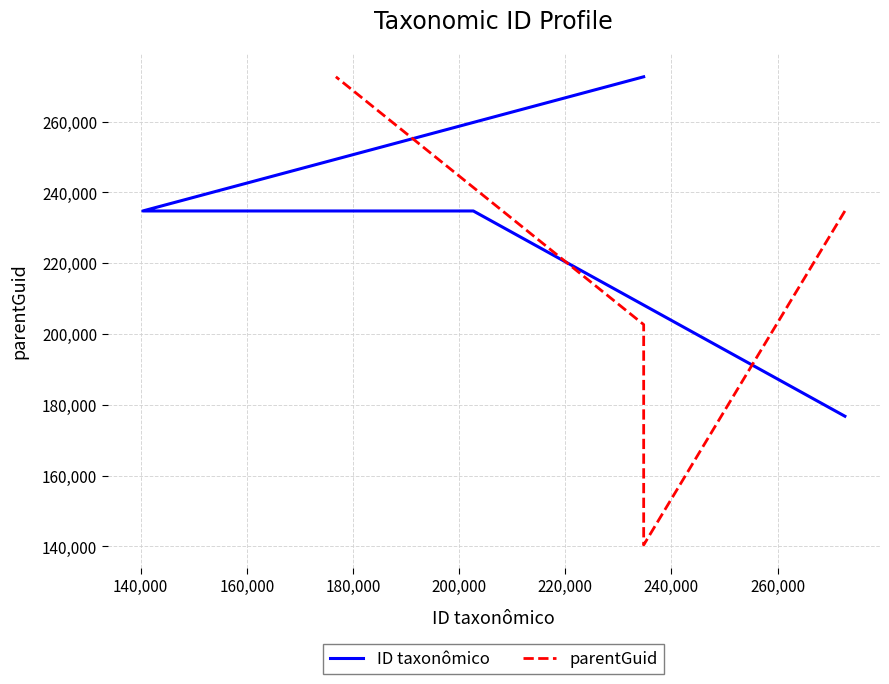

What is the sum of the ID taxonômico values at 140,000 and 160,000?

469524